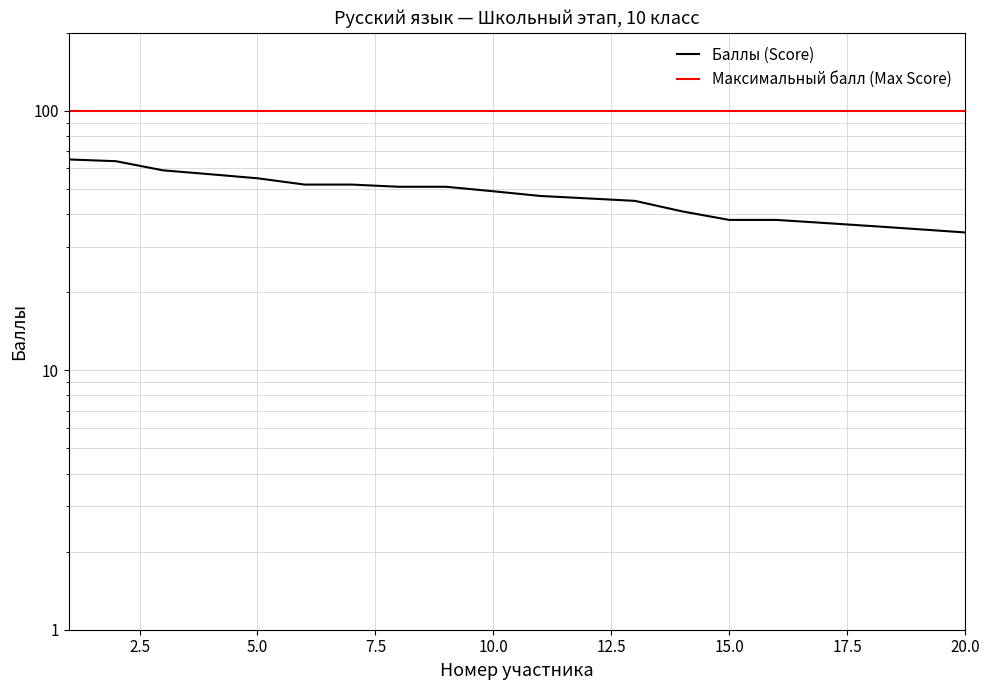

True or false: Максимальный балл (Max Score) has more than 0 interior local peaks.

False